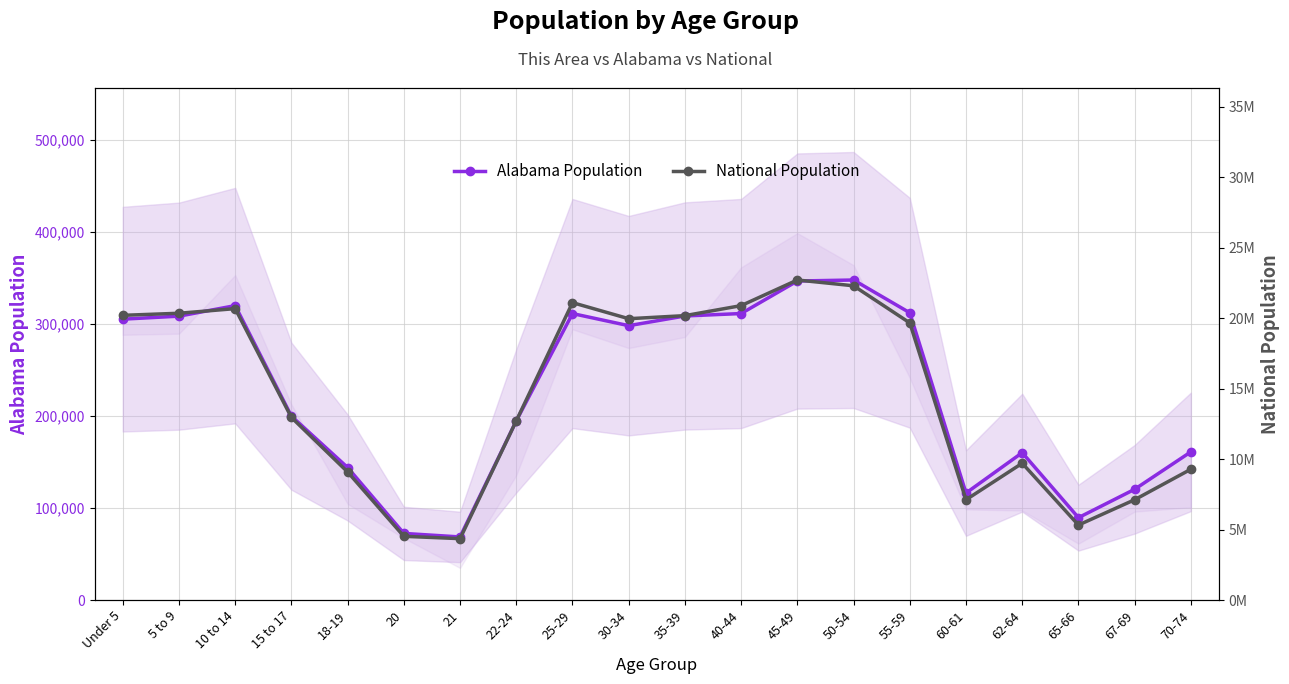

List the series in order of their overall mean, highest first.

National Population, Alabama Population